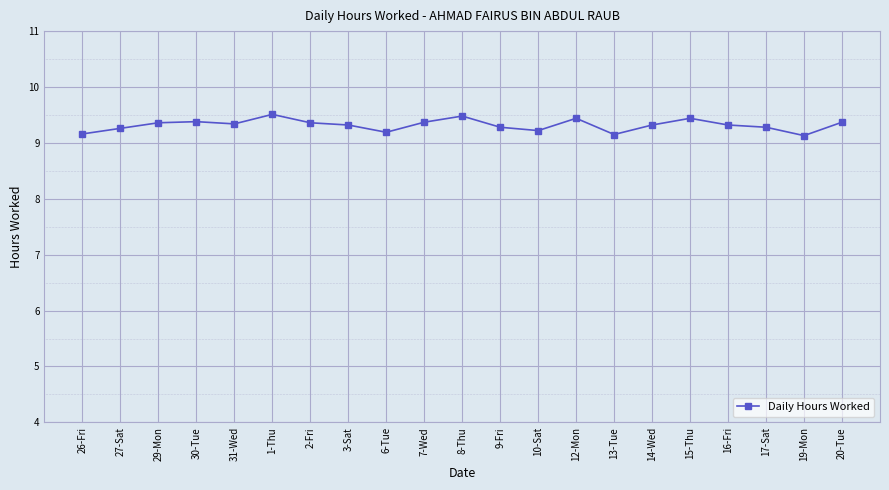

The chart shows a value of 12.9 at 19-Mon. True or false?

False